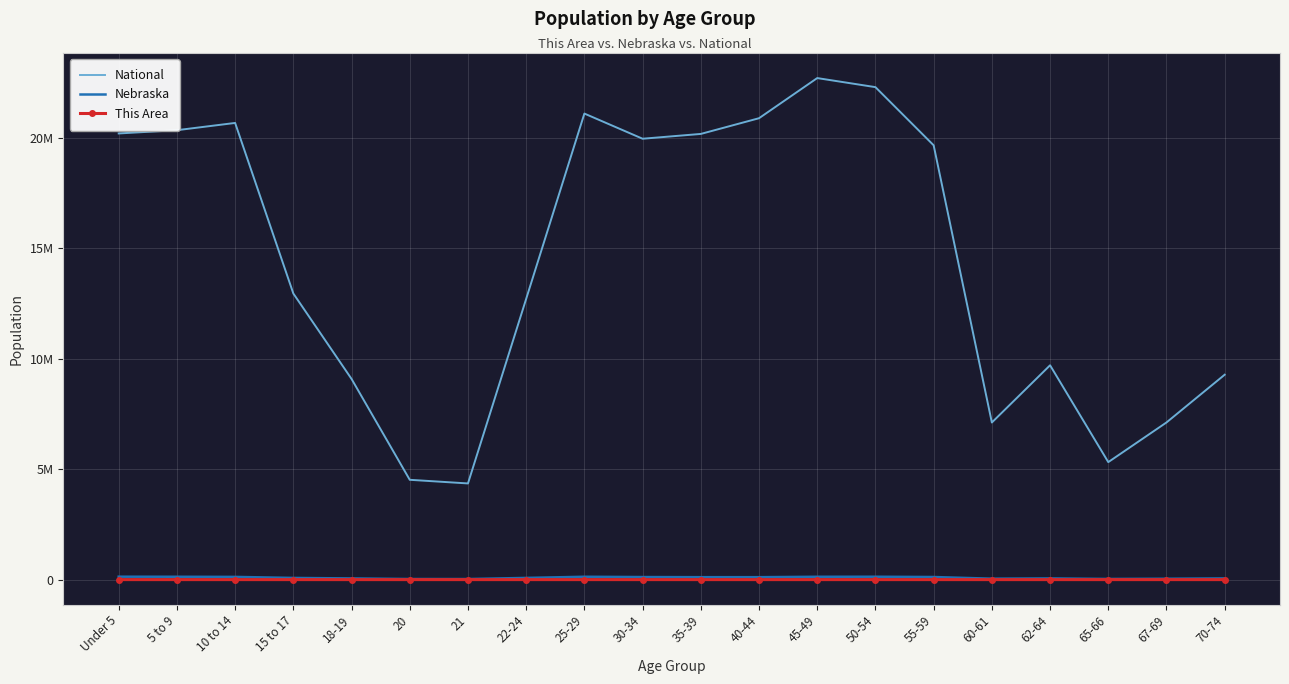

True or false: This Area and Nebraska intersect in this chart.

False